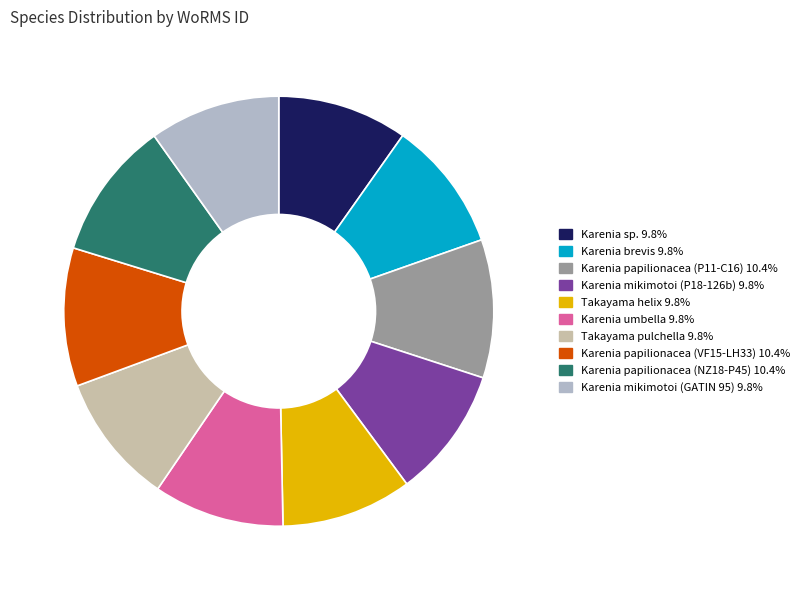

Approximately how many times larger is the value at Karenia papilionacea (P11-C16) compared to Karenia sp.?

1.1